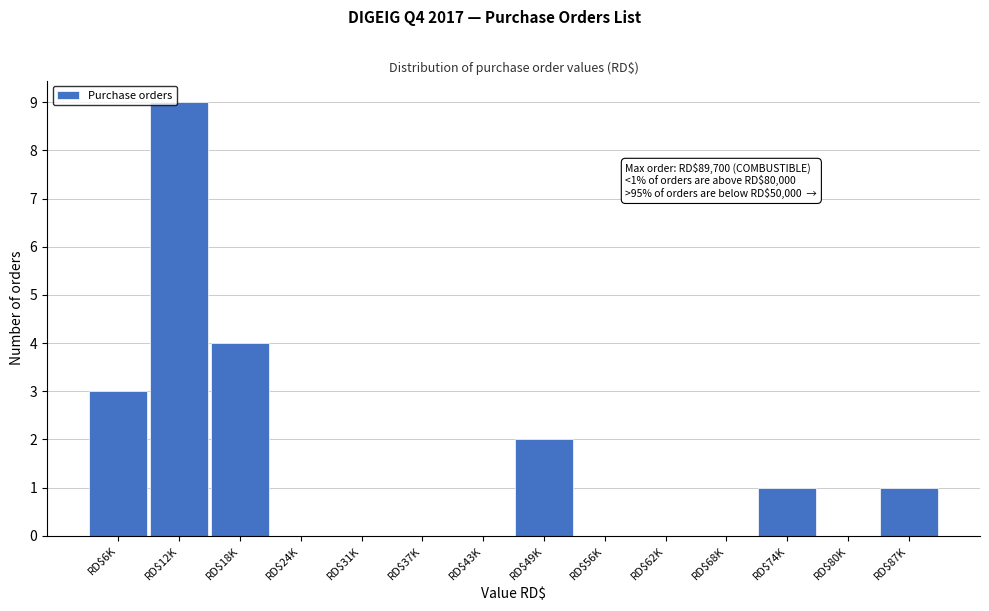

What value does the data have at RD$6K?

3